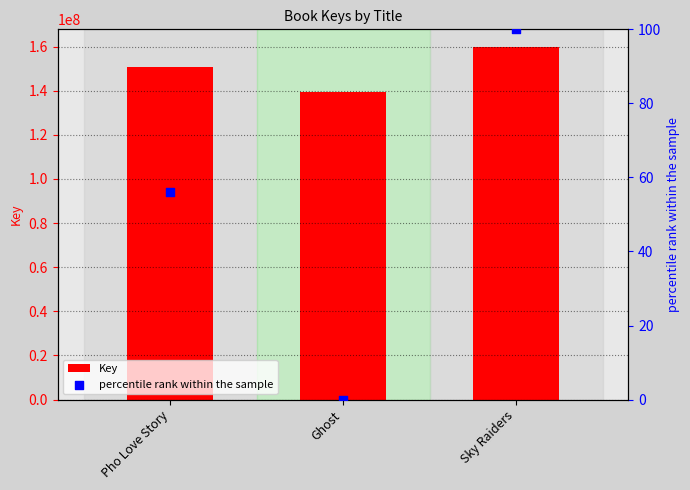

At how many categories does at least one series exceed 15553390?

3